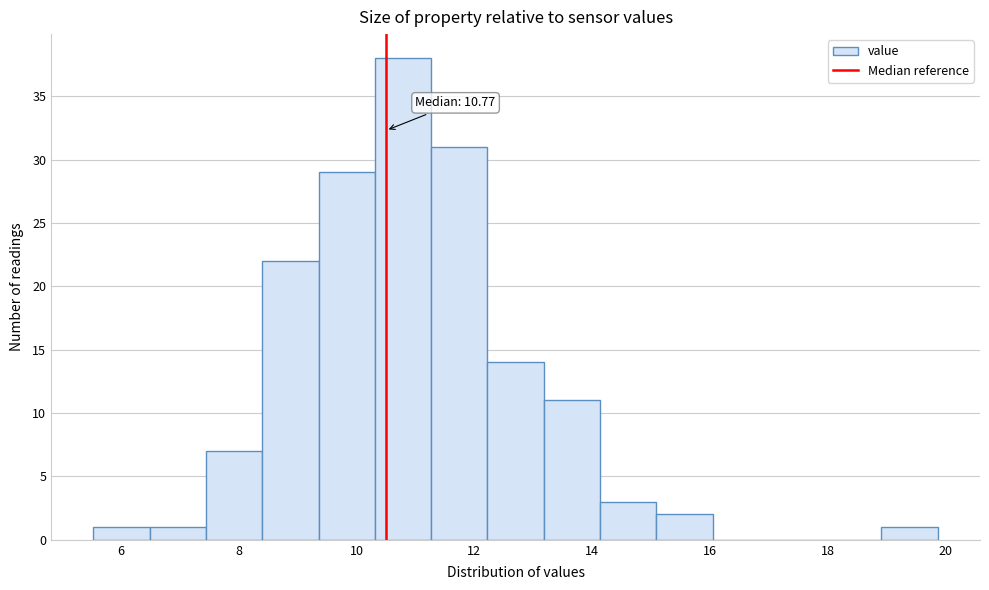

Over which range of the x-axis is the bar tallest?

10.4 to 11.2